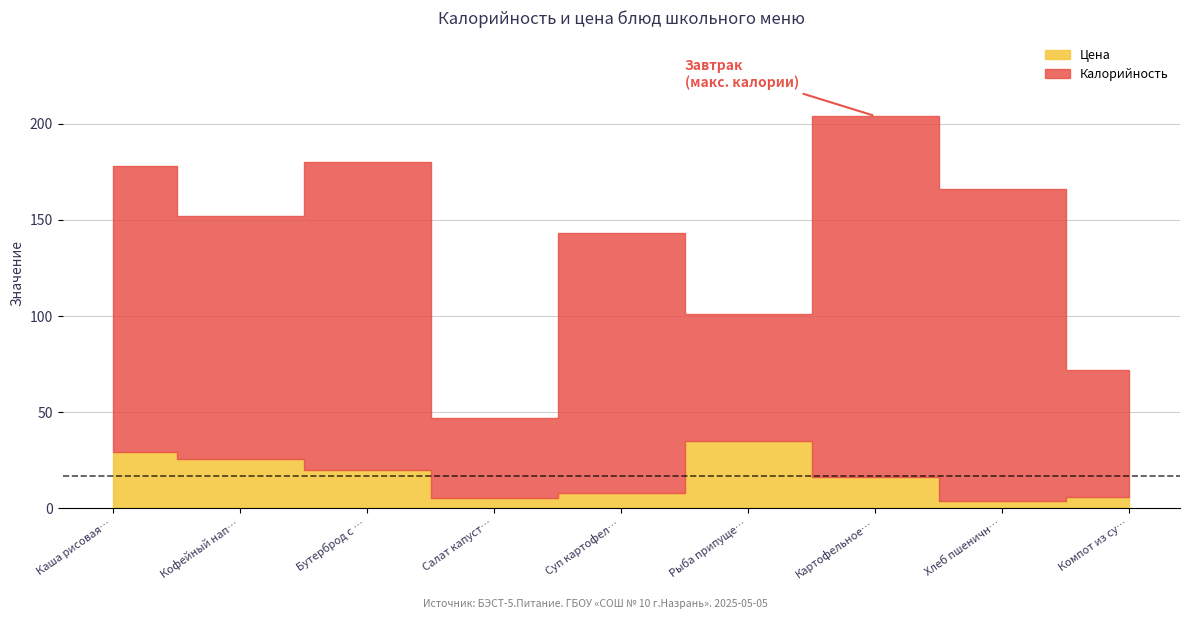

True or false: Калорийность and Цена cross at least once.

False